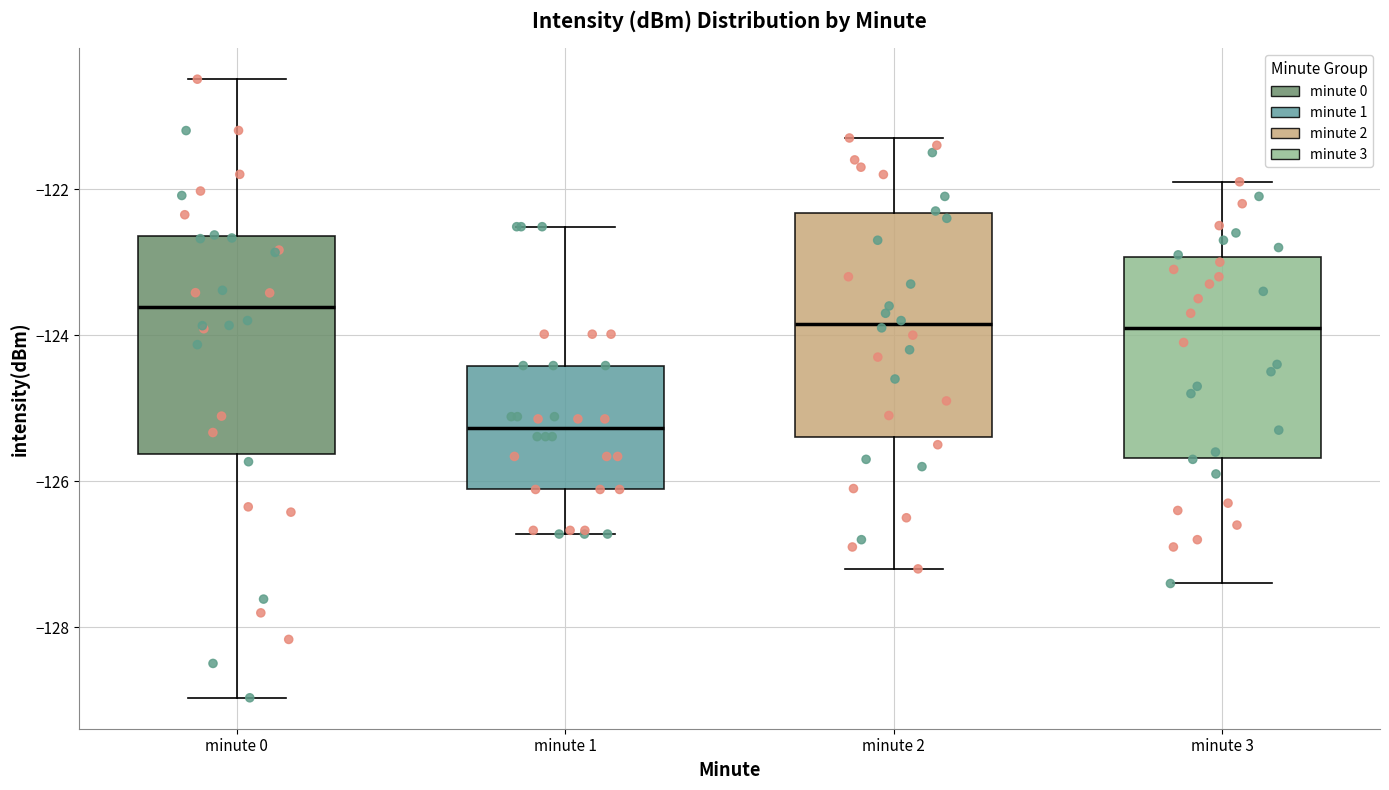

Where does the lower whisker of the box for minute 3 end on the y-axis? The values are not printed on the chart, so give them approximately, as read against the axis.

-127.4